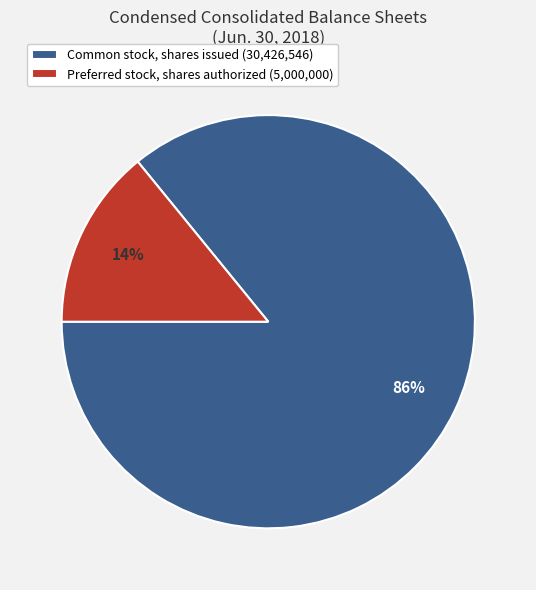

Between Preferred stock, shares authorized (5,000,000) and Common stock, shares issued (30,426,546), which is larger?

Common stock, shares issued (30,426,546)